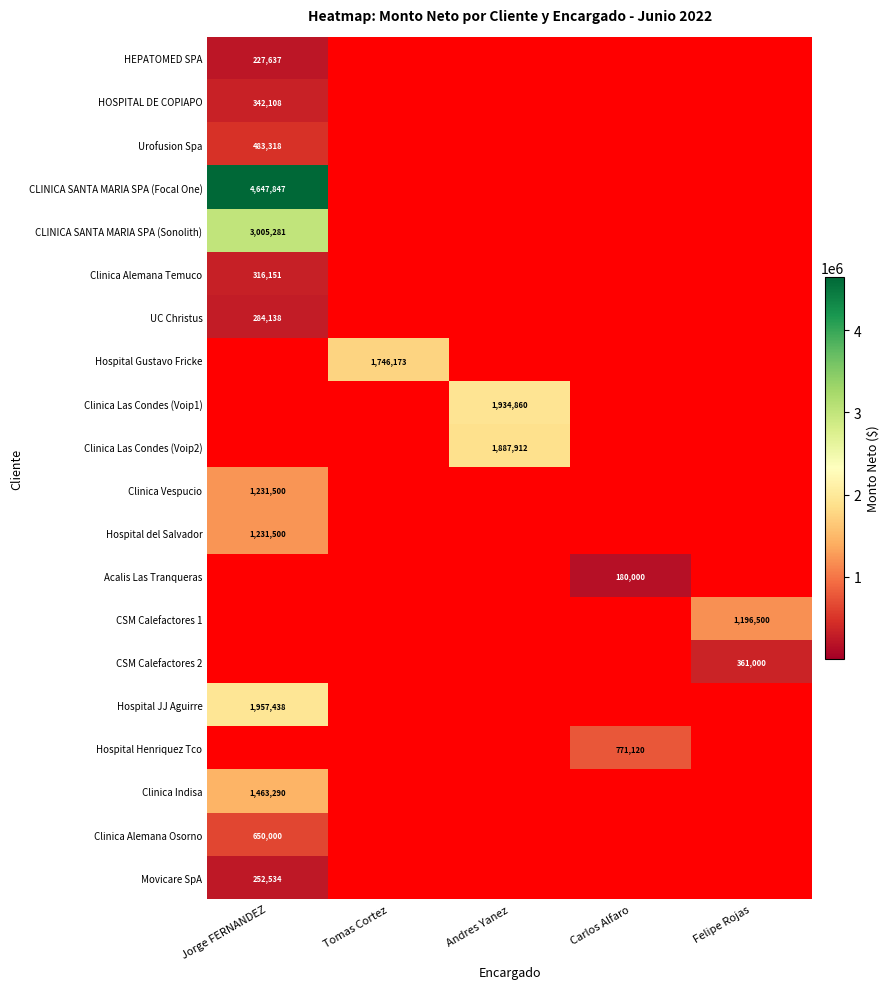

Is it true that Hospital JJ Aguirre equals 627875 at Jorge FERNANDEZ?

False